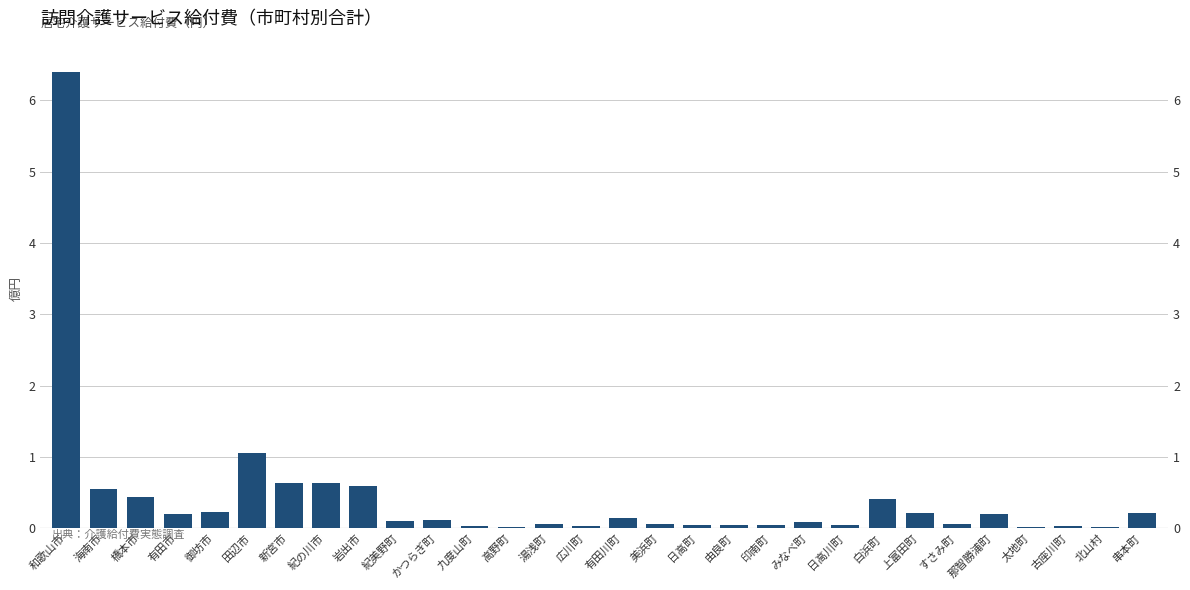

The value at 紀美野町 is 0.1. True or false?

True